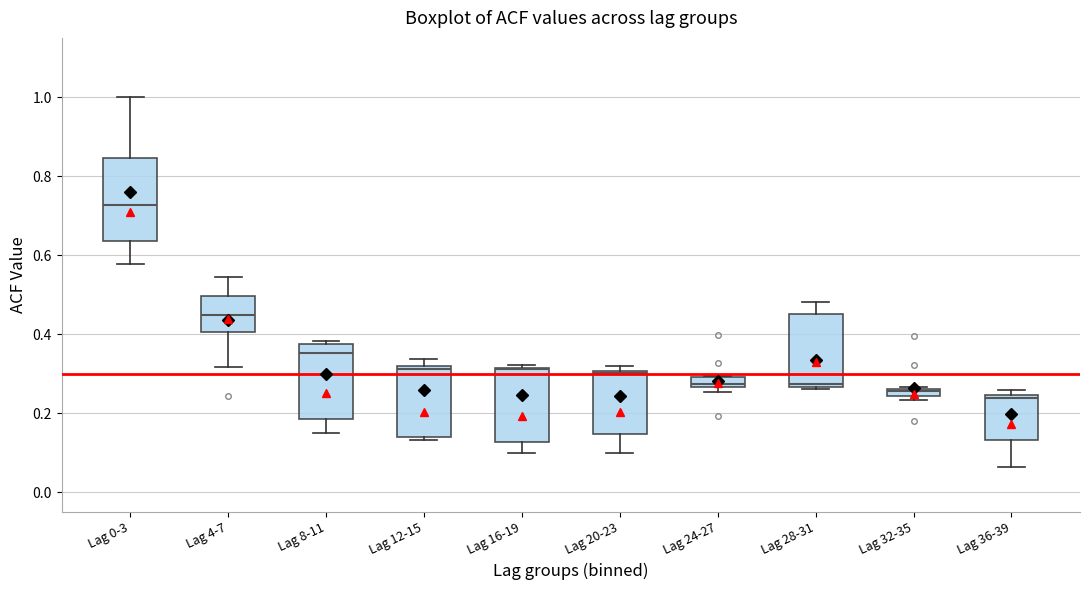

Where is the upper edge of the box for Lag 8-11 on the y-axis? The values are not printed on the chart, so give them approximately, as read against the axis.

0.38